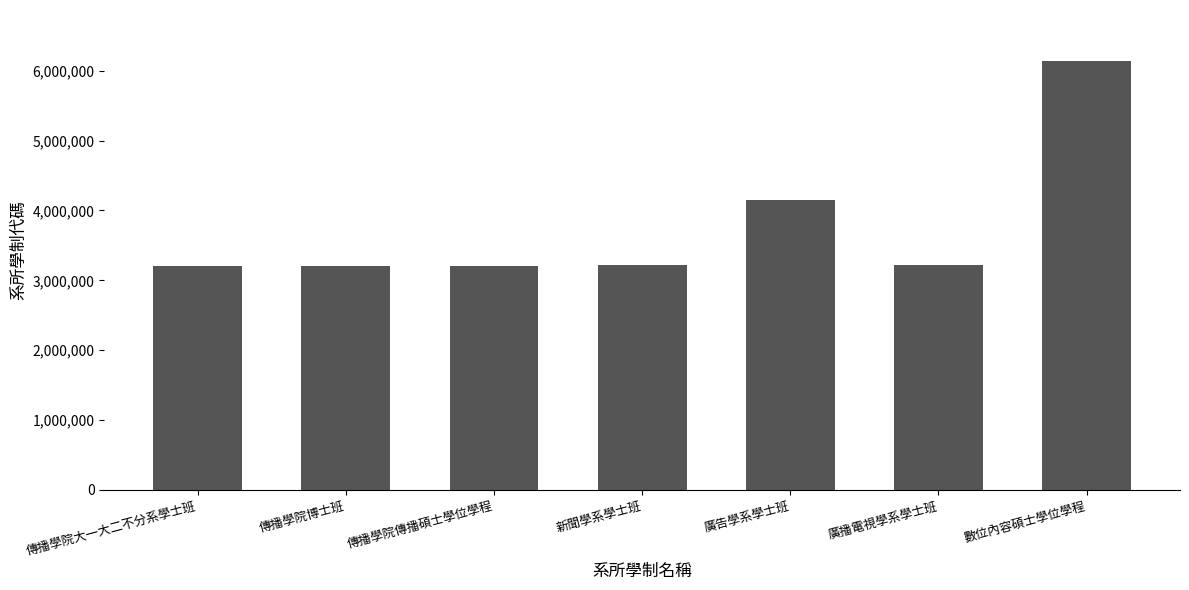

What is the ratio of the value at 傳播學院傳播碩士學位學程 to the value at 數位內容碩士學位學程?

0.5